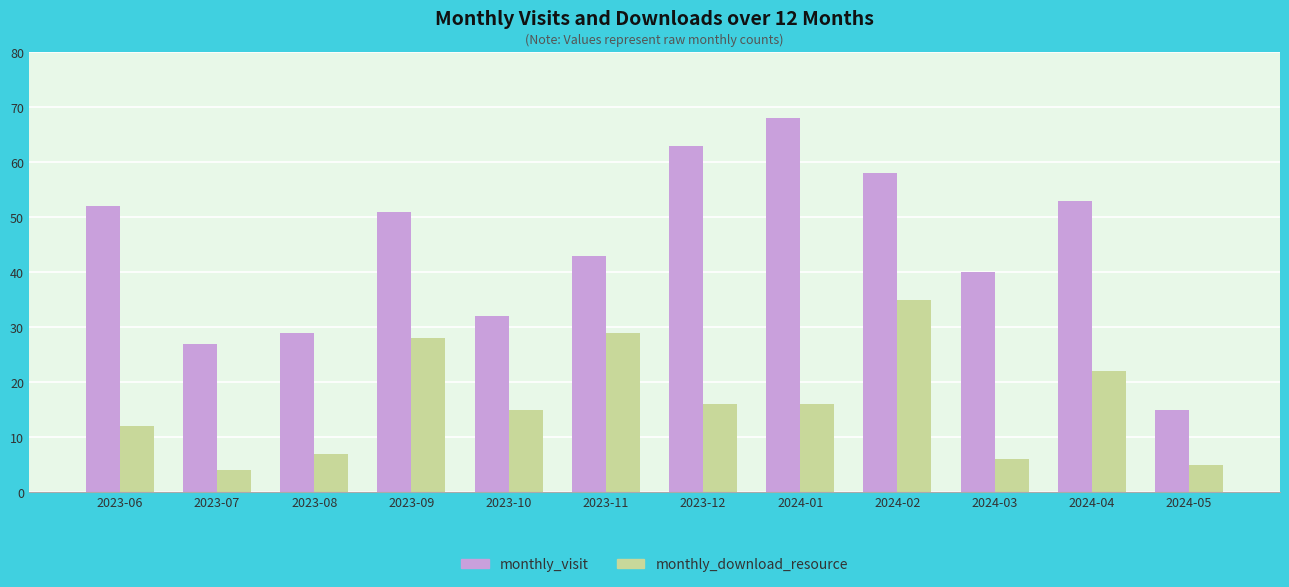

Which series has the largest total across all categories?

monthly_visit